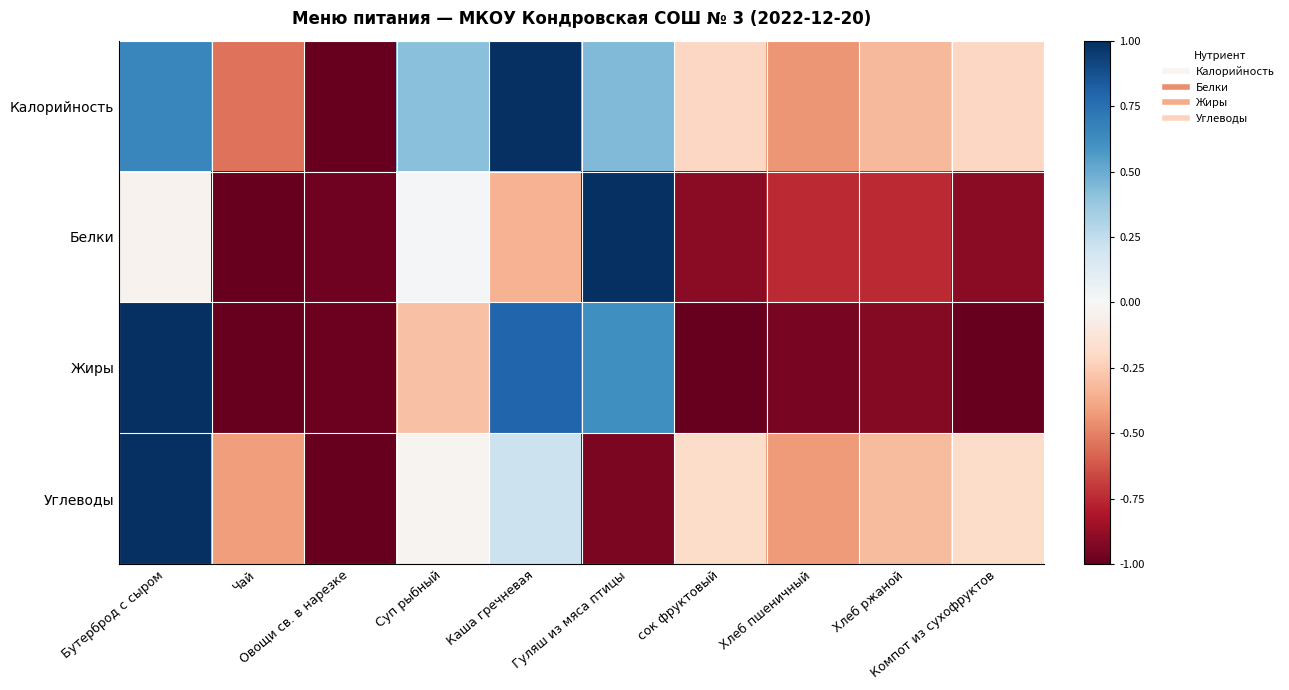

Which has a higher value, Чай or Овощи св. в нарезке?

Чай